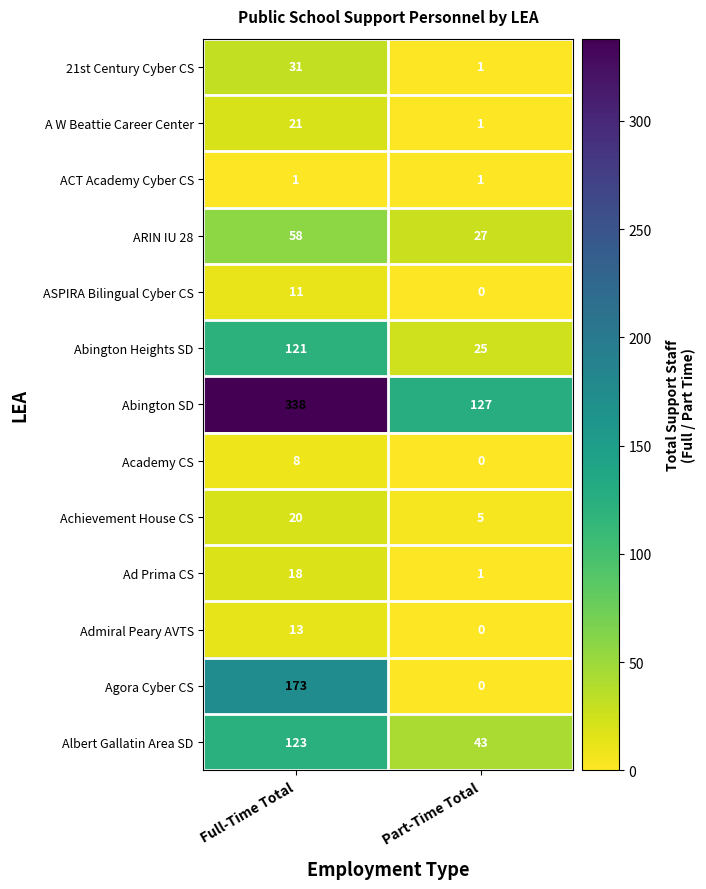

List the series in order of their peak value, lowest first.

ACT Academy Cyber CS, Academy CS, ASPIRA Bilingual Cyber CS, Admiral Peary AVTS, Ad Prima CS, Achievement House CS, A W Beattie Career Center, 21st Century Cyber CS, ARIN IU 28, Abington Heights SD, Albert Gallatin Area SD, Agora Cyber CS, Abington SD